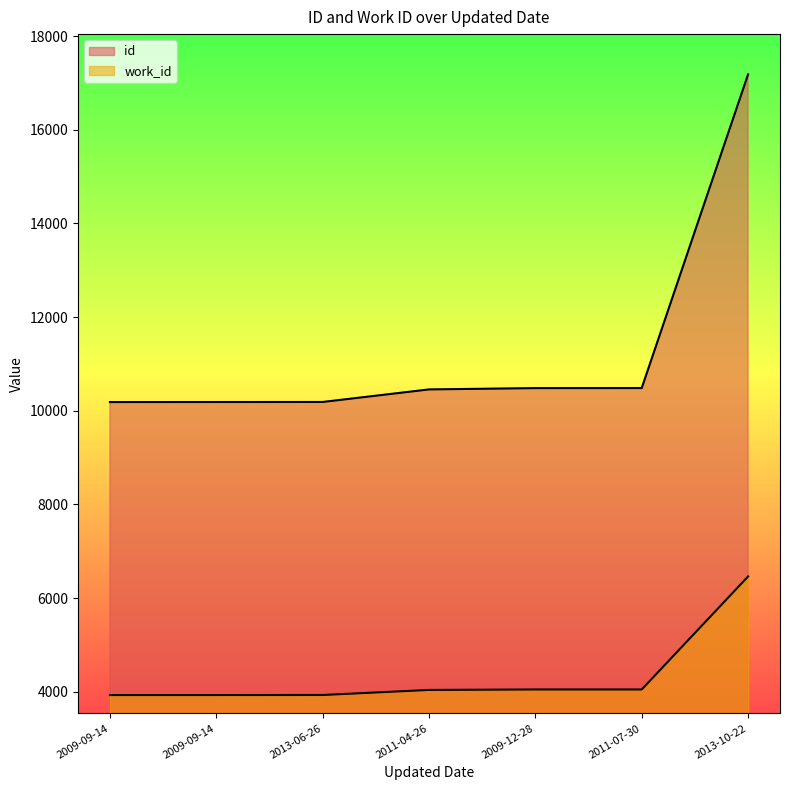

How many lines are shown in the chart?

2